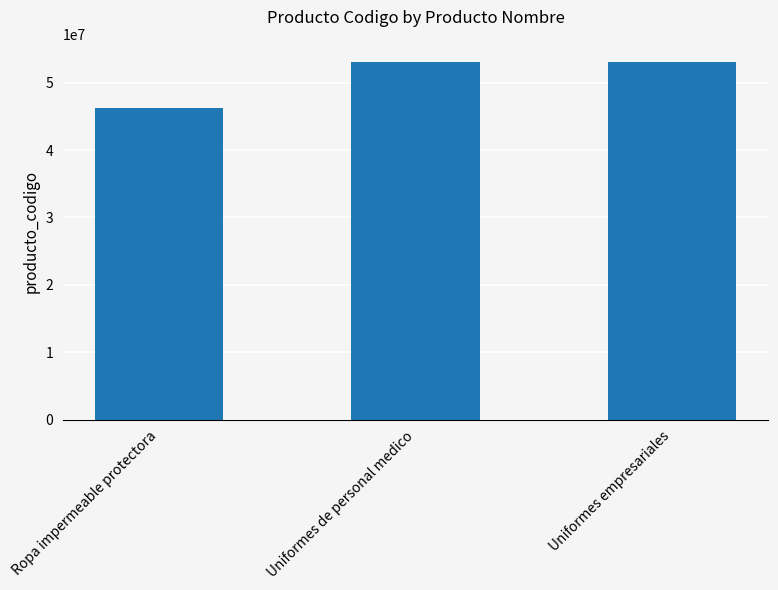

Between Uniformes empresariales and Ropa impermeable protectora, which is larger?

Uniformes empresariales